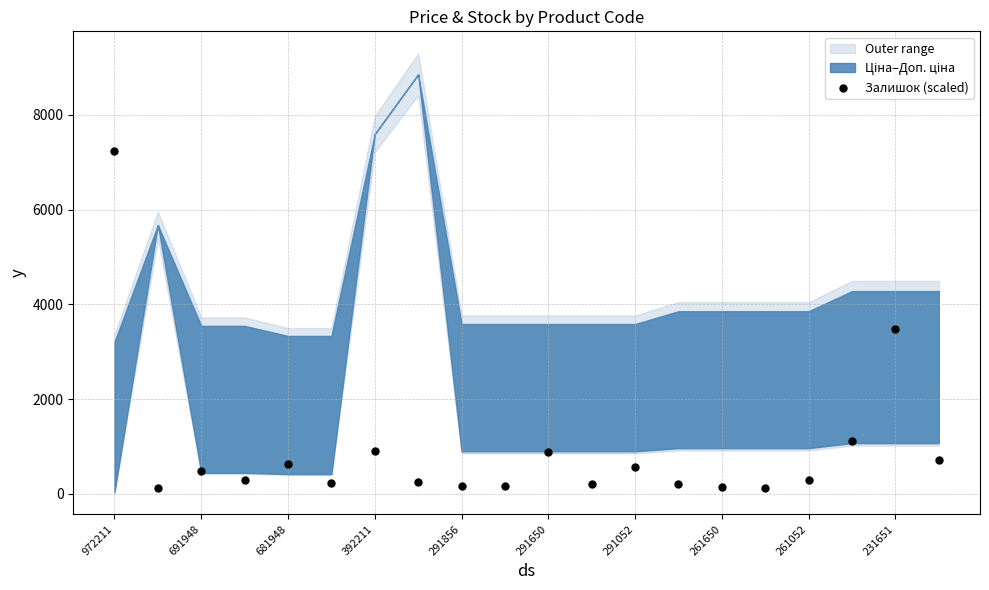

What Y value in the scatter plot is closest to 3672?

3472.1